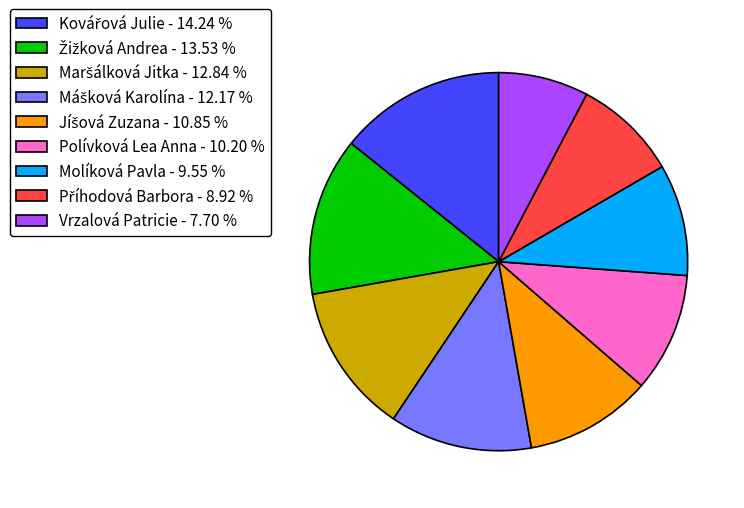

Is there a majority slice in this chart?

No